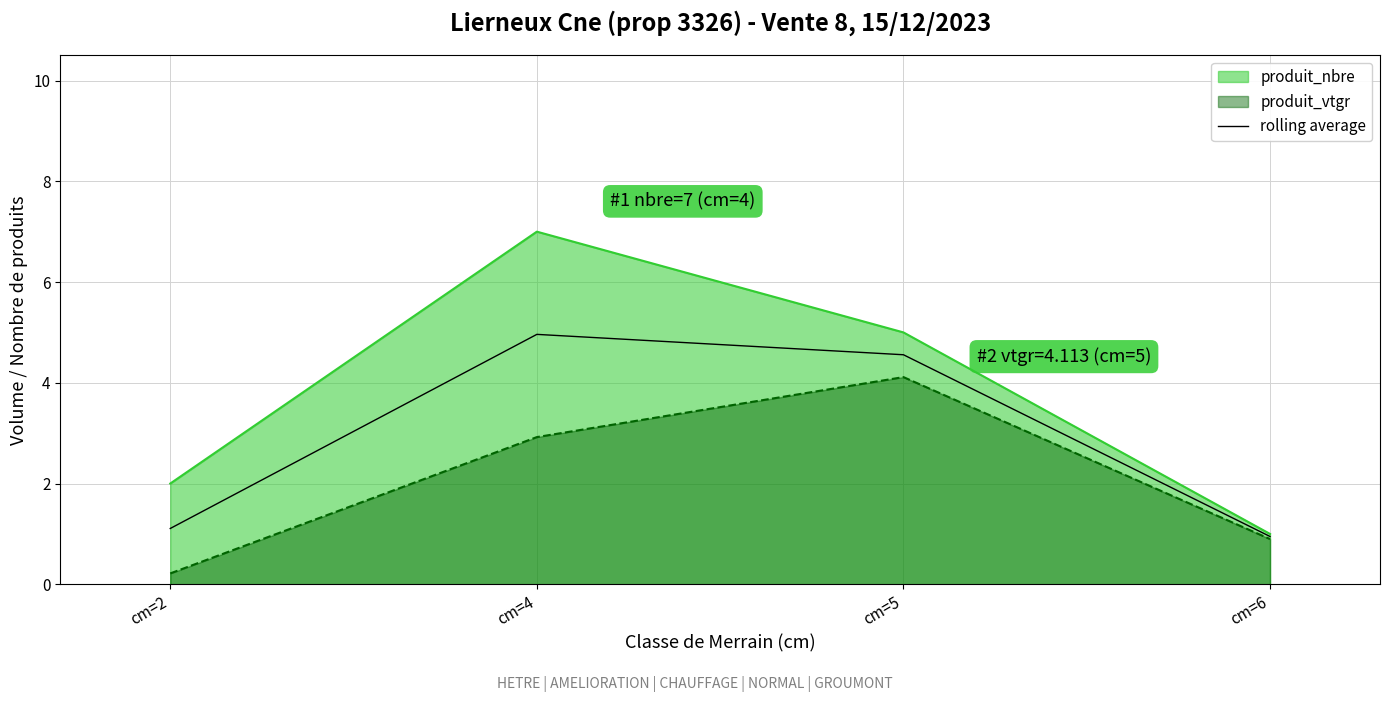

What is the greatest value displayed?

7.0